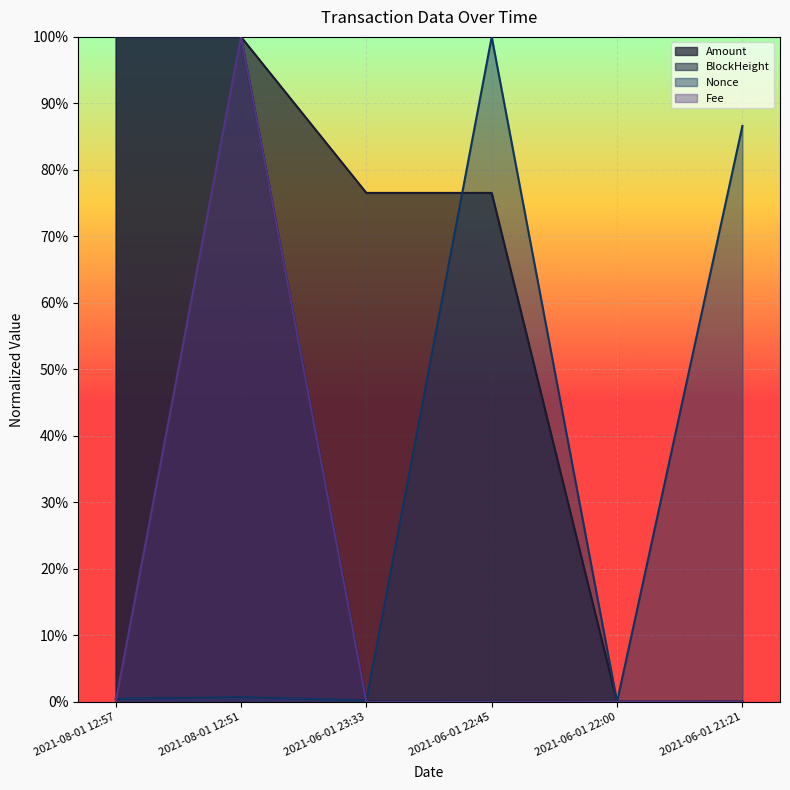

Count the number of data series in this chart.

4